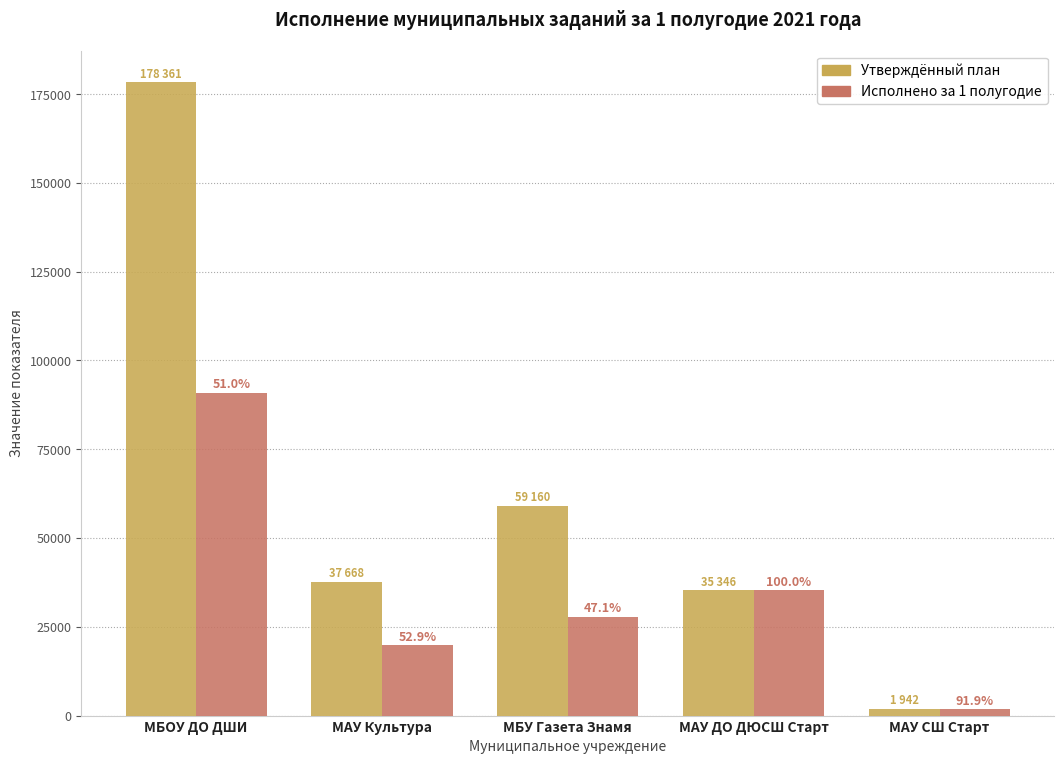

Are the bars horizontal?

No